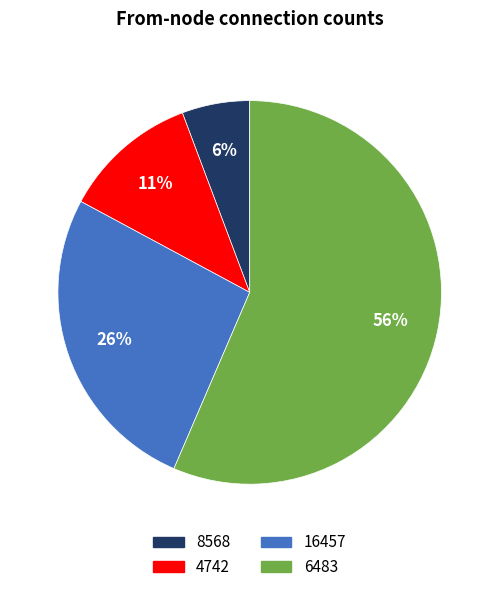

To the nearest percent, what is the difference between the largest and smallest slice percentages?

51%